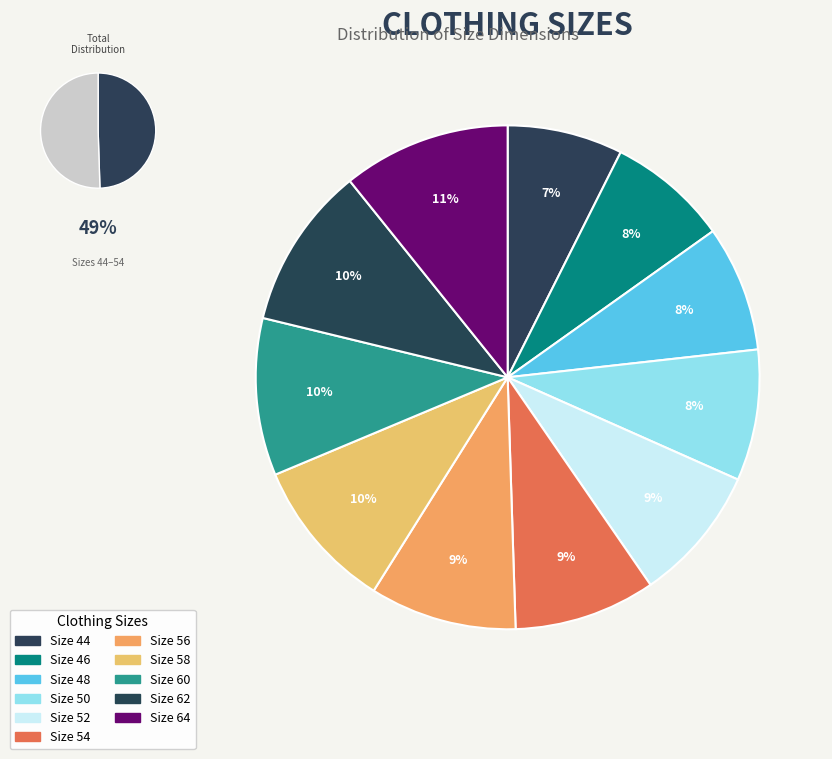

Is there a majority slice in this chart?

No